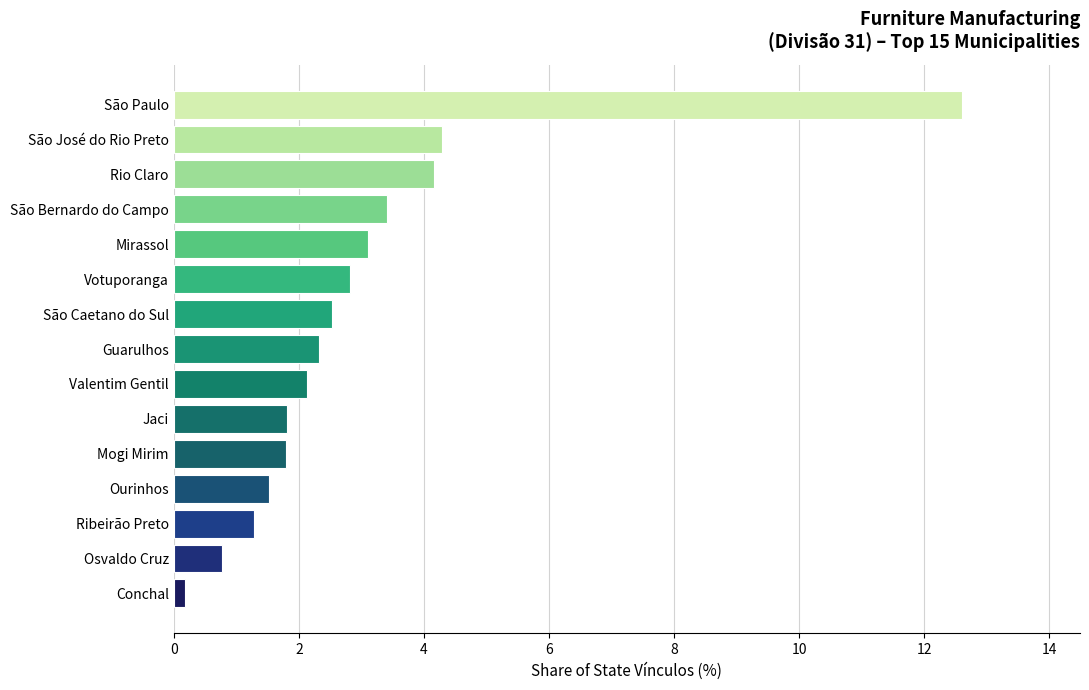

Which label corresponds to the largest value in the chart?

São Paulo